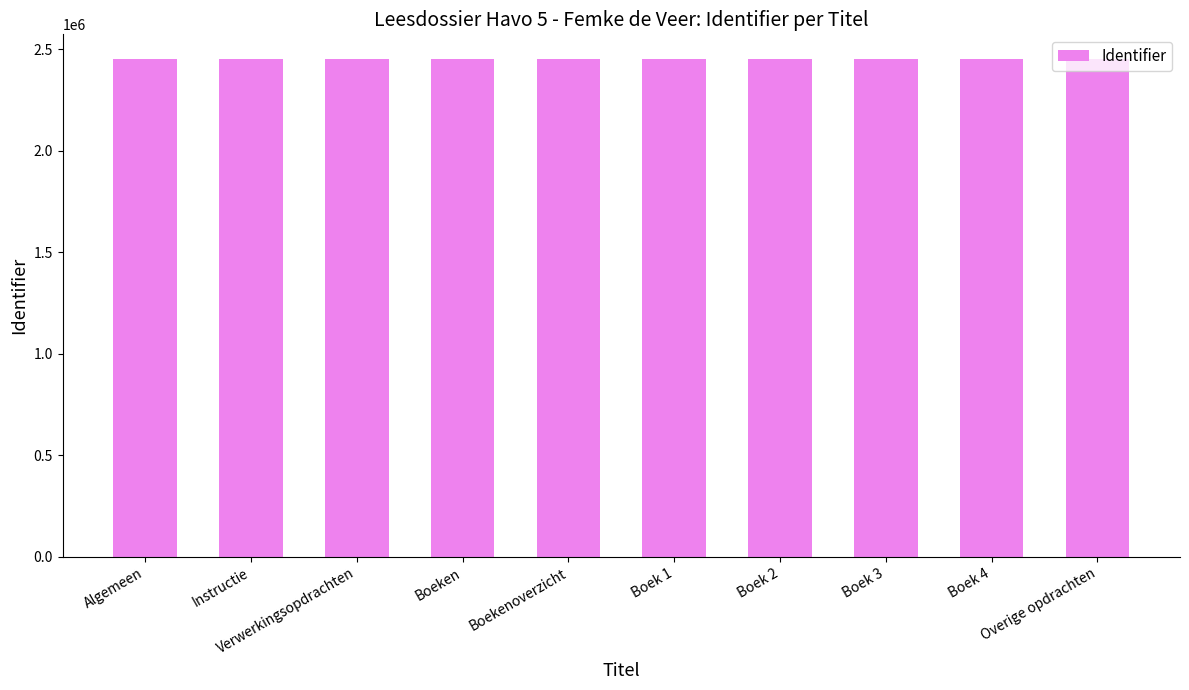

What is the maximum value shown in the chart?

2451454